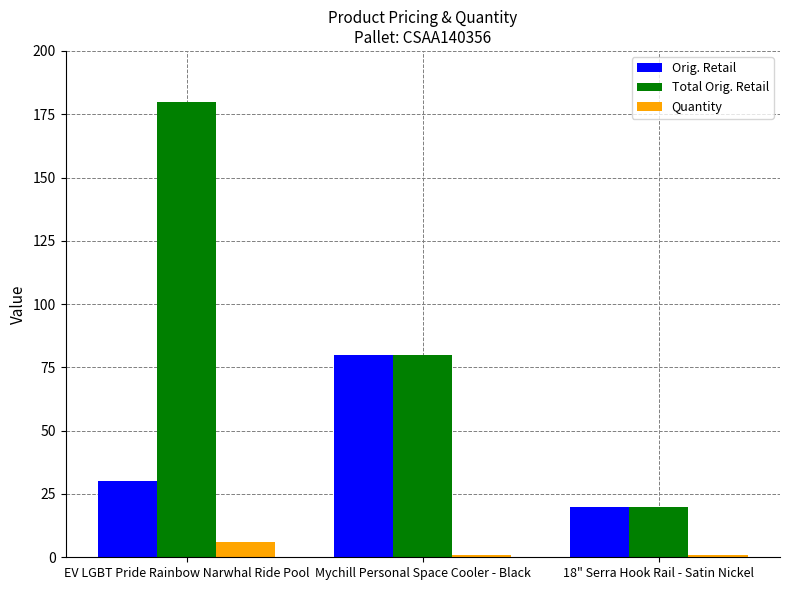

What are all the series names shown in the legend?

Orig. Retail, Total Orig. Retail, Quantity